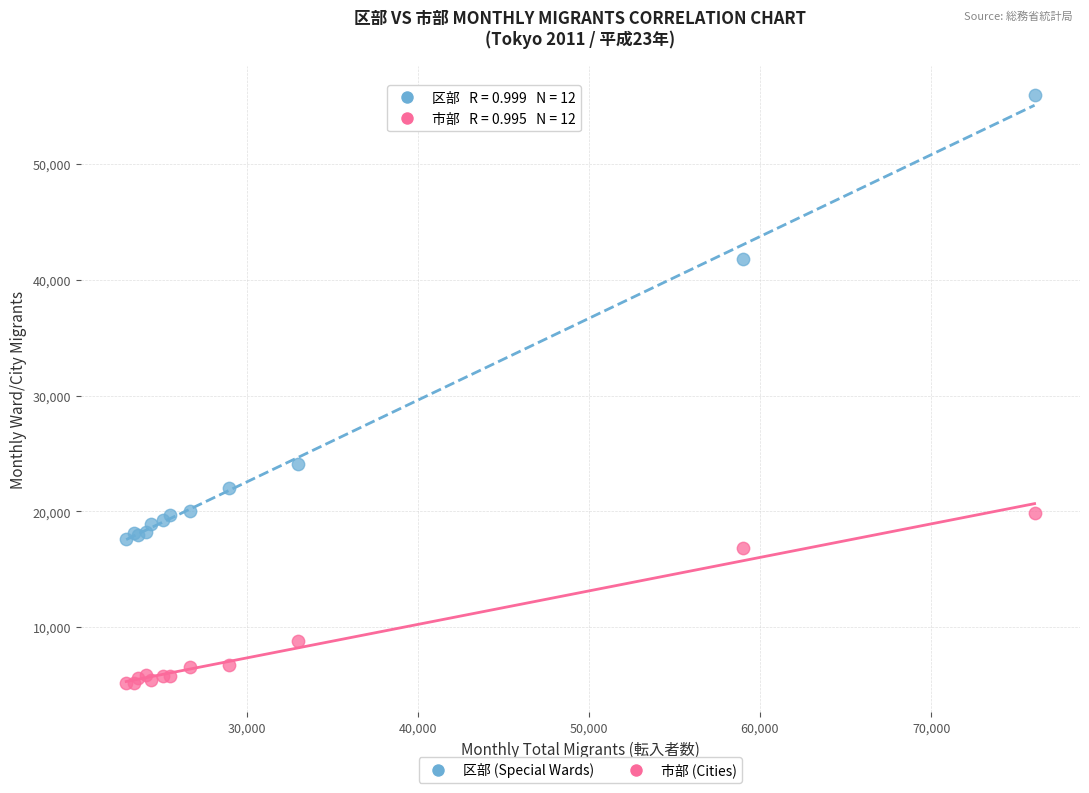

Which series has the widest spread of Y values?

区部 (Special Wards)